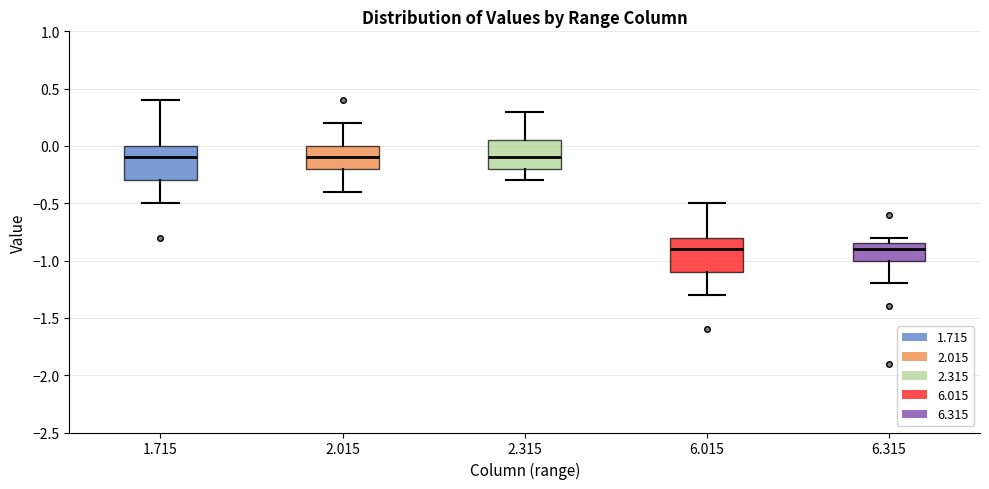

Where does the lower whisker of the box at x = 2.015 end on the y-axis? The values are not printed on the chart, so give them approximately, as read against the axis.

-0.40